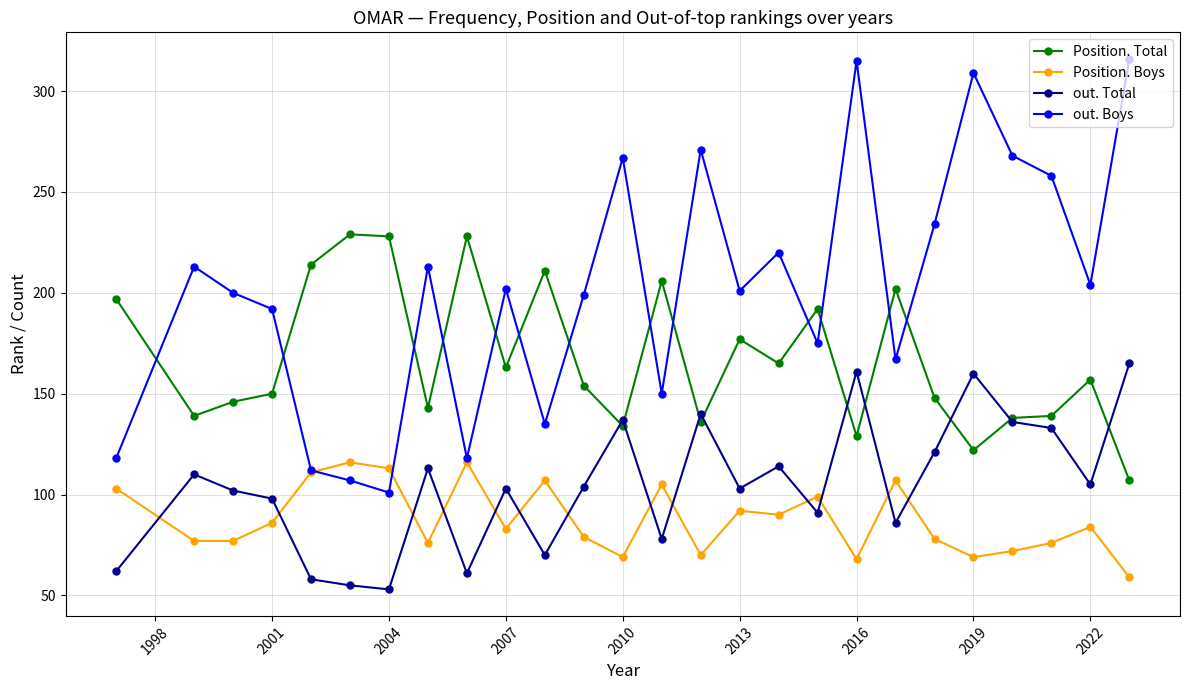

What is the highest value of the out. Boys series?

316